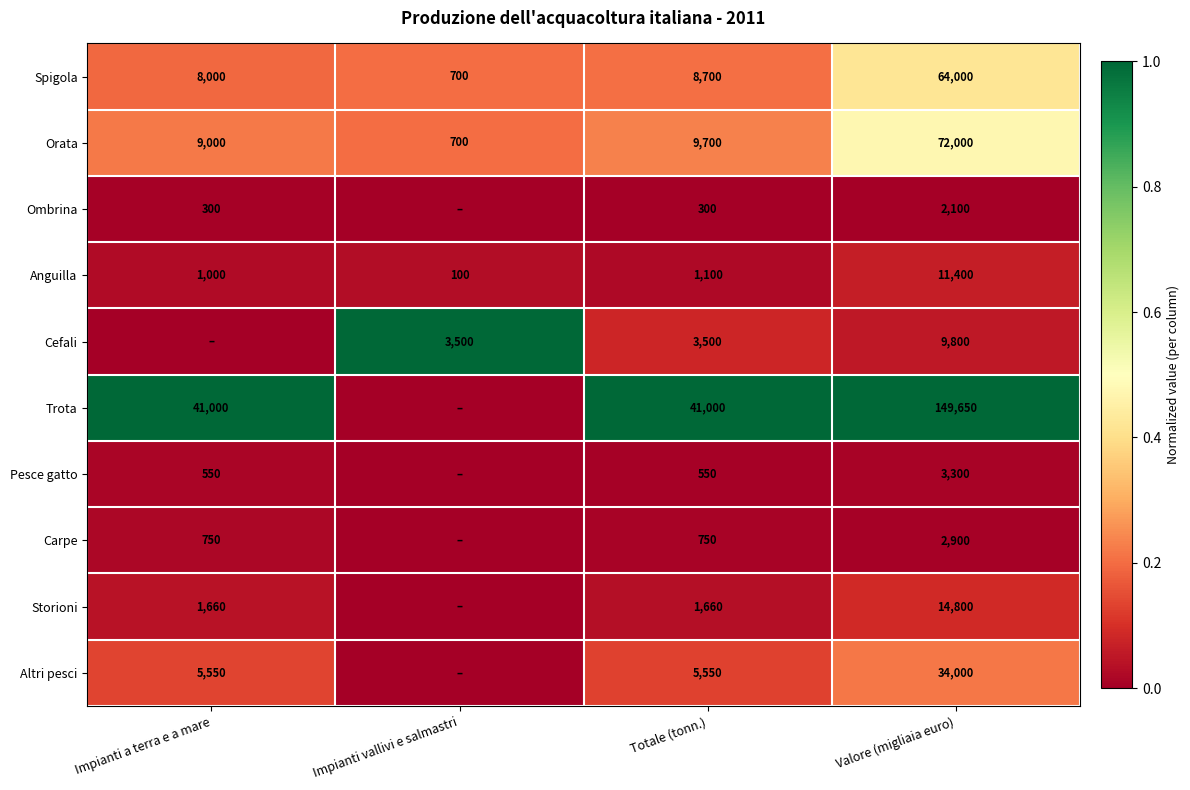

What is the approximate value of Spigola at Totale (tonn.), to the nearest 50?

8700